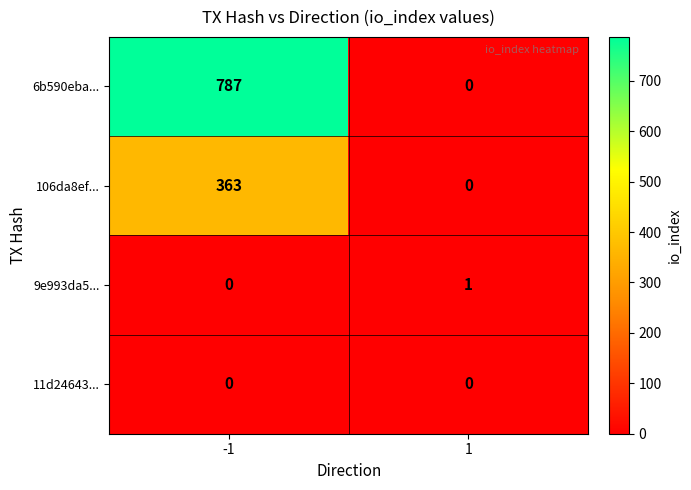

True or false: 9e993da5... has a value of 0 at 1.

False